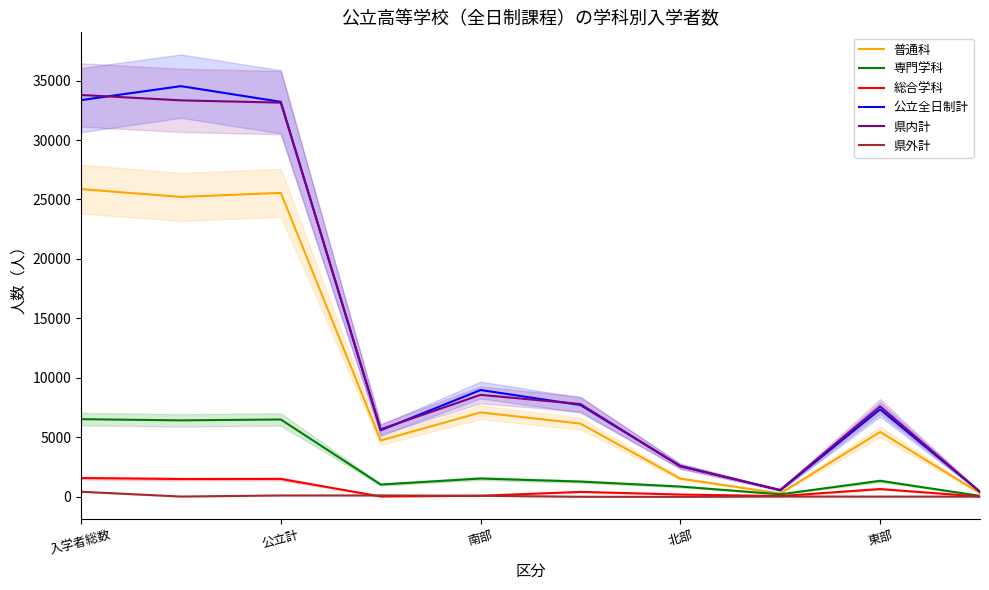

What is the difference between the second highest and second lowest values in the 県内計 series?

32737.5